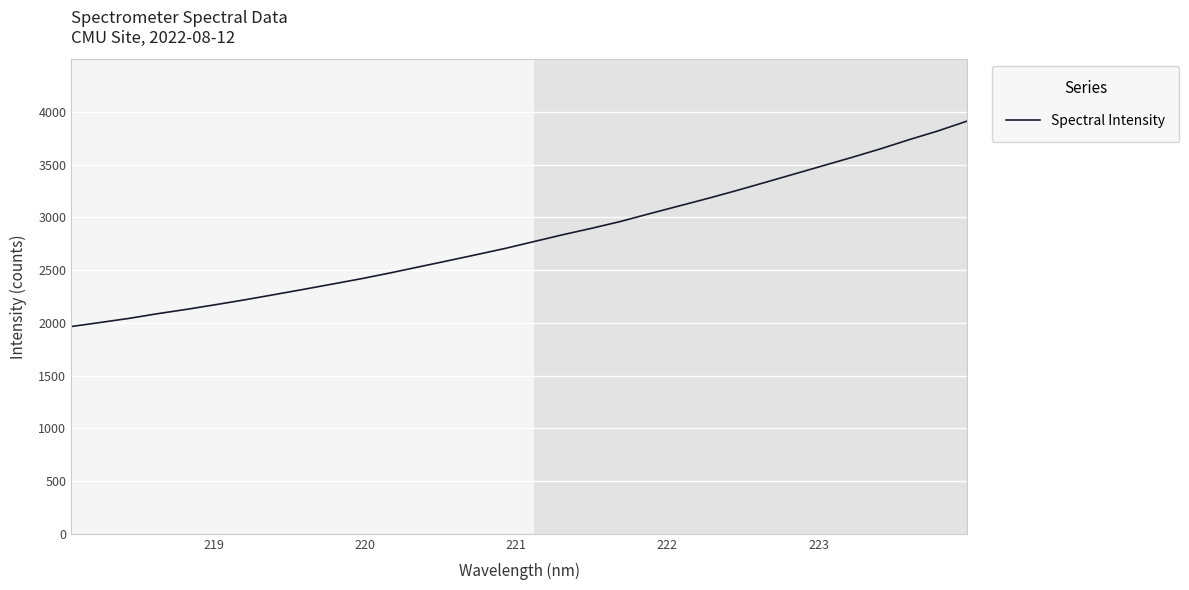

What is the difference between the maximum and minimum values?

1947.5